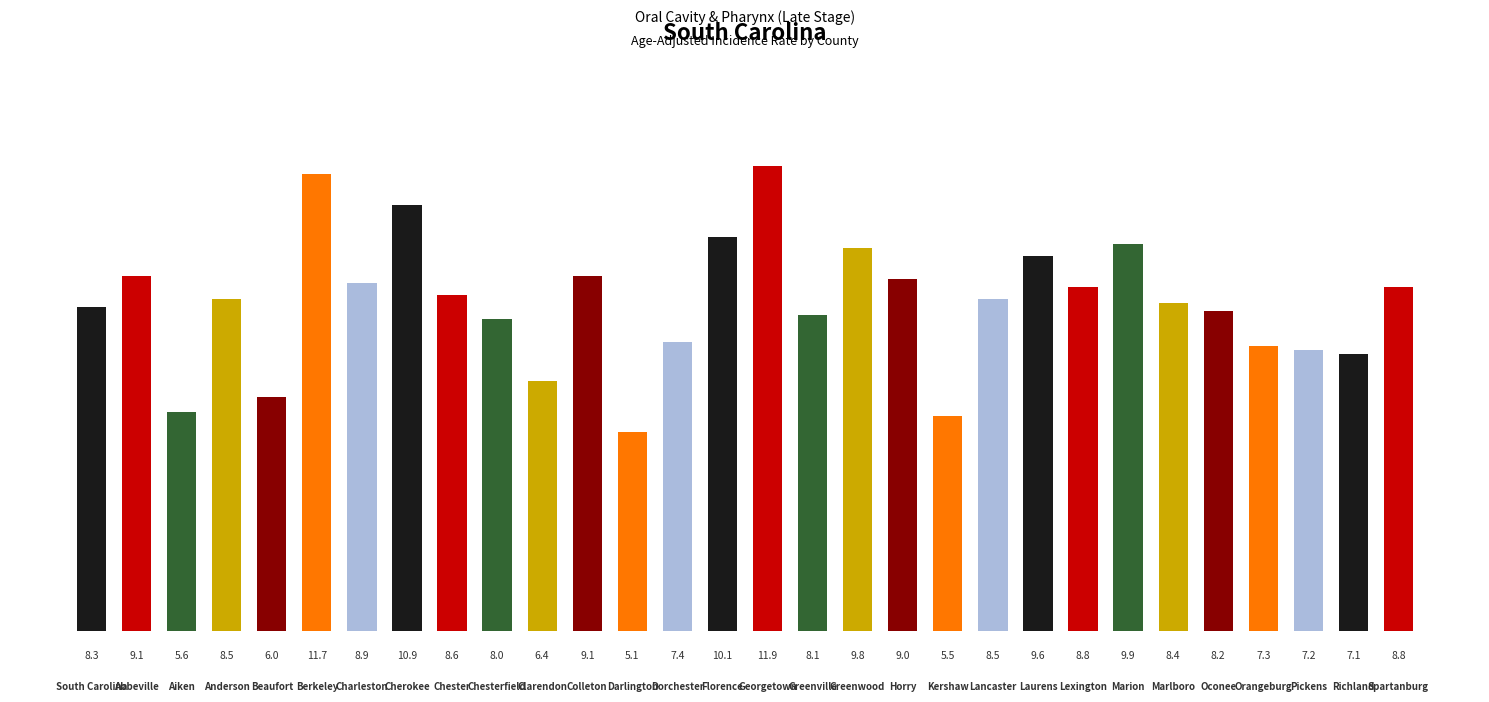

What is the value of the 7th bar from the left?

8.9